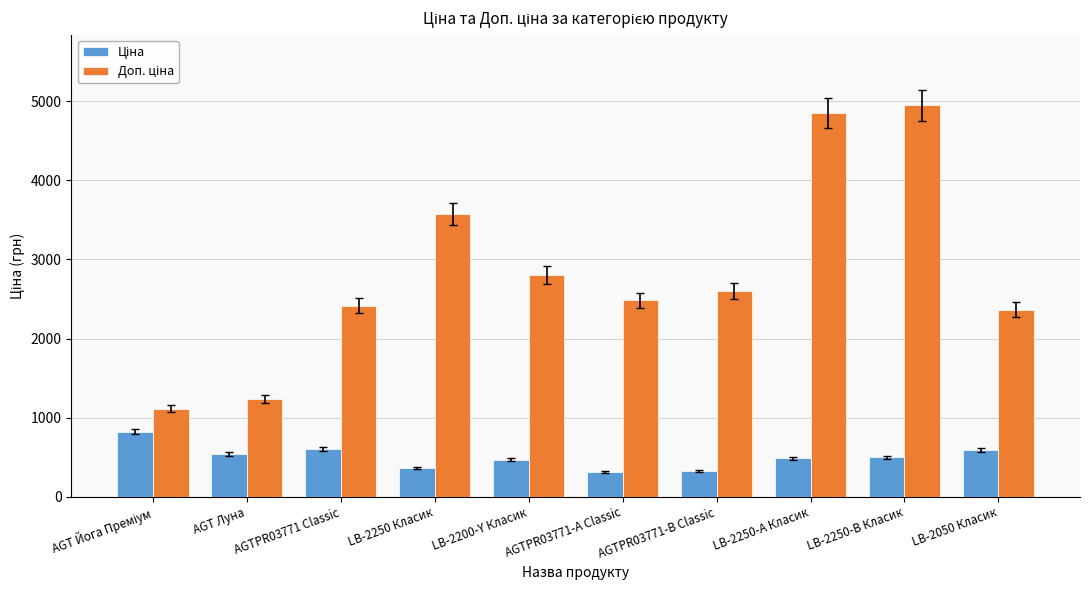

What is the total value across all series at AGTPR03771-А Classic?

2792.7